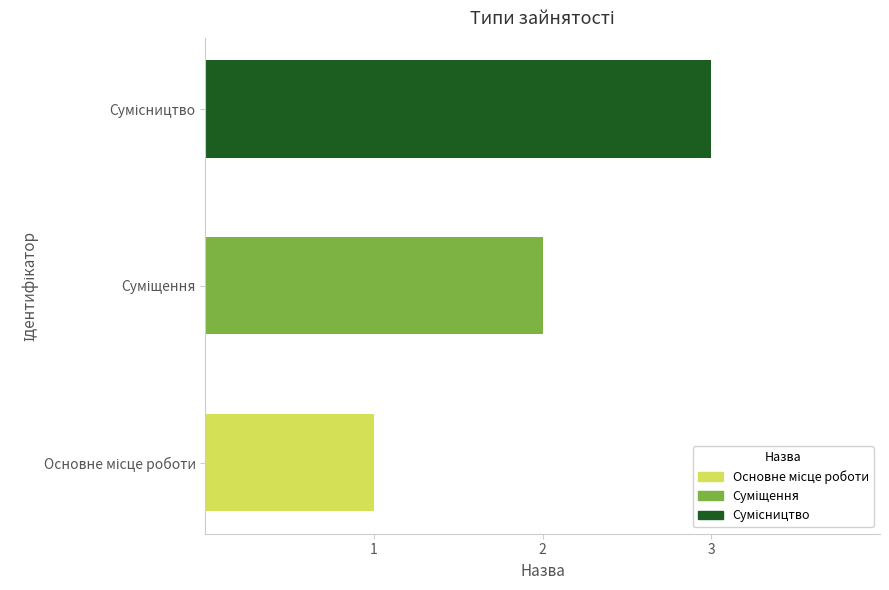

What is the sum of all values?

6